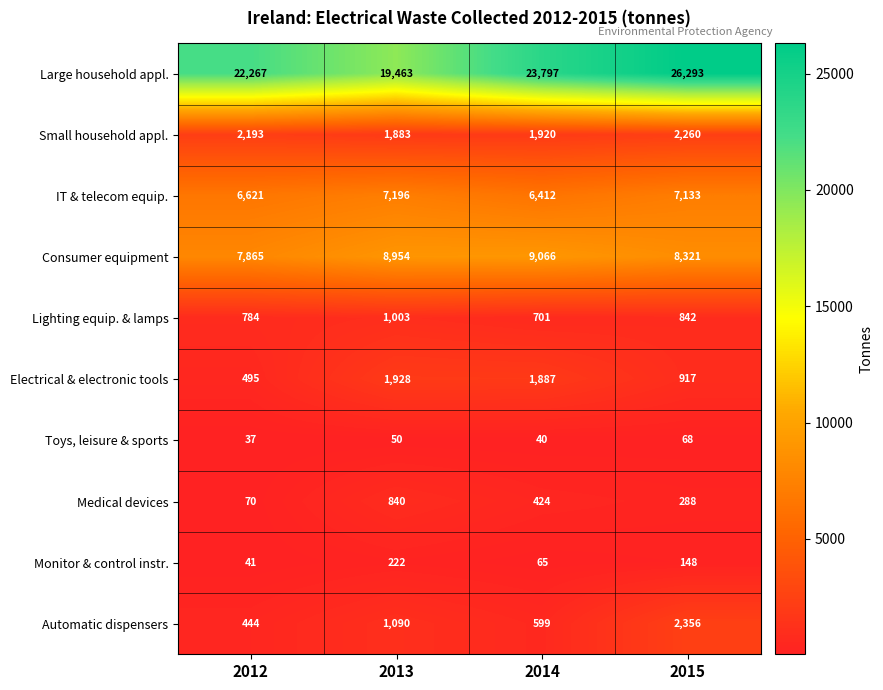

Where does the Electrical & electronic tools series first go above 1887?

2013